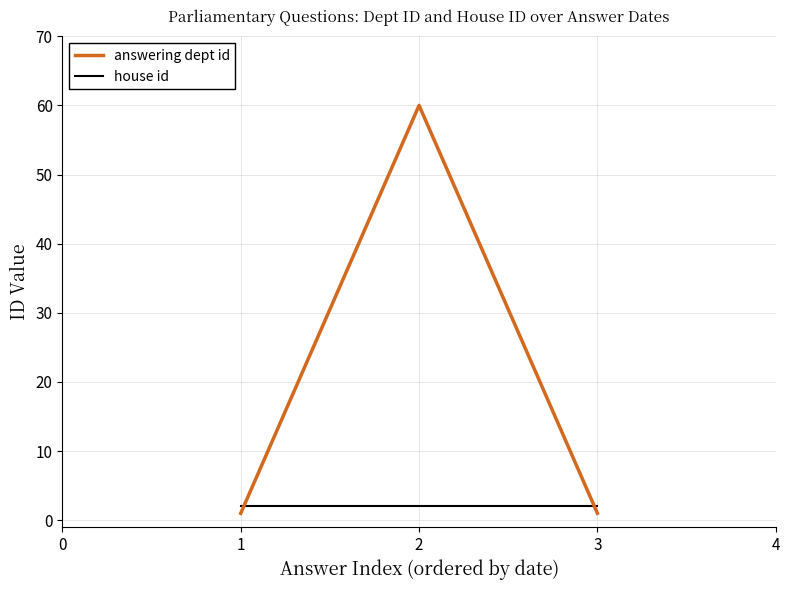

At 1, list the series in order from largest to smallest.

house id, answering dept id